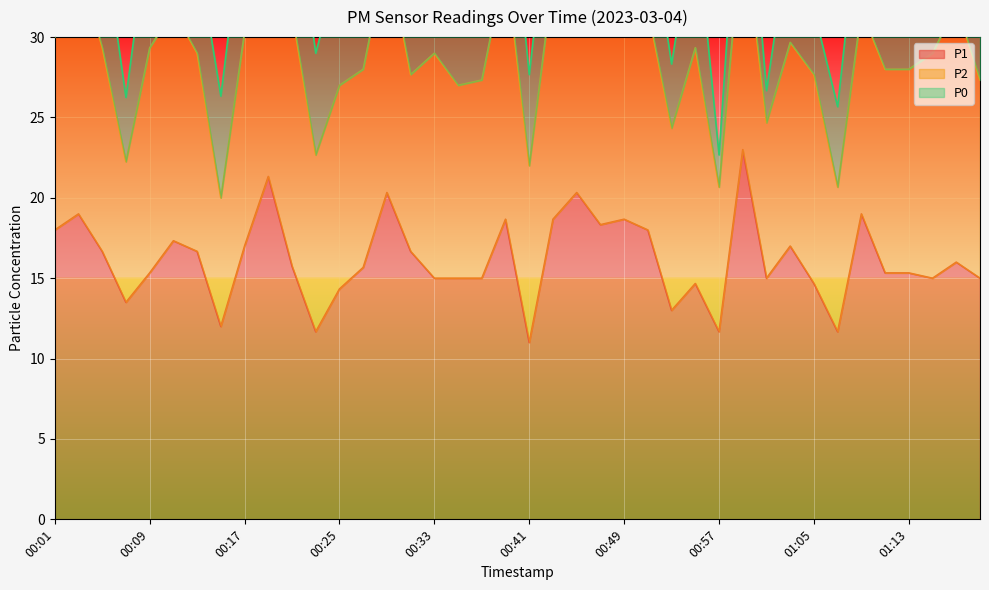

Reading right to left, list all the values displayed in this chart.

P1: 15.0	16.0	15.0	15.3	15.3	19.0	11.7	14.7	17.0	15.0	23.0	11.7	14.7	13.0	18.0	18.7	18.3	20.3	18.7	11.0	18.7	15.0	15.0	15.0	16.7	20.3	15.7	14.3	11.7	15.8	21.3	17.0	12.0	16.7	17.3	15.3	13.5	16.7	19.0	18.0
P2: 12.3	16.0	14.0	12.7	12.7	12.7	9.0	13.0	12.7	9.7	14.3	9.0	14.7	11.3	13.7	14.7	14.0	14.3	15.0	11.0	16.0	12.3	12.0	14.0	11.0	15.0	12.3	12.7	11.0	15.8	14.7	13.3	8.0	12.3	14.3	14.0	8.8	12.7	15.7	12.0
P0: 7.0	7.7	7.0	7.3	7.0	7.7	5.0	4.0	7.0	2.0	7.0	2.0	8.3	4.0	6.3	6.7	7.0	7.3	7.0	5.7	7.7	6.3	7.0	7.0	5.0	8.7	8.0	7.7	6.3	8.0	6.7	8.0	6.3	6.3	7.3	8.0	4.0	7.3	8.3	5.5